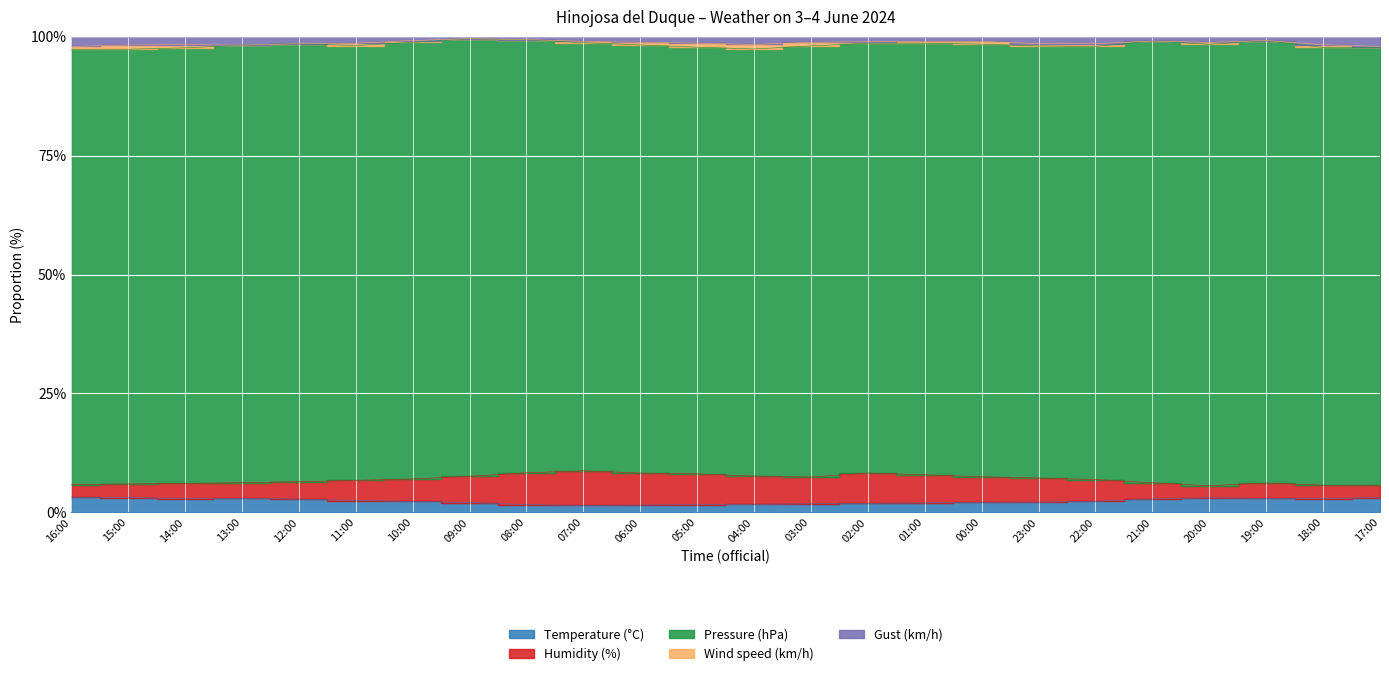

True or false: Gust (km/h) and Humidity (%) cross at least once.

False